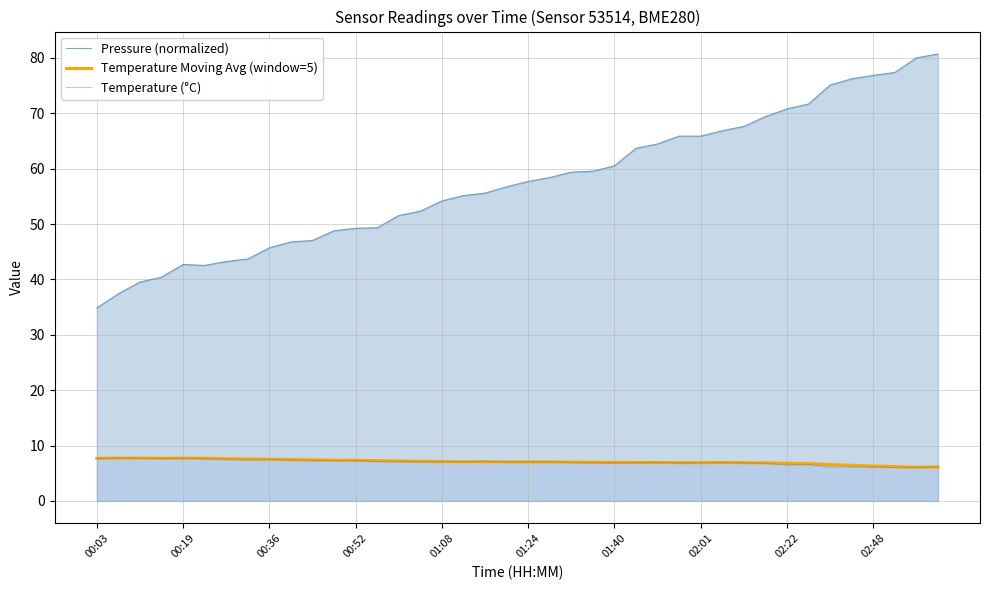

Between 23 and 32, which series saw the biggest shift?

Pressure (normalized)